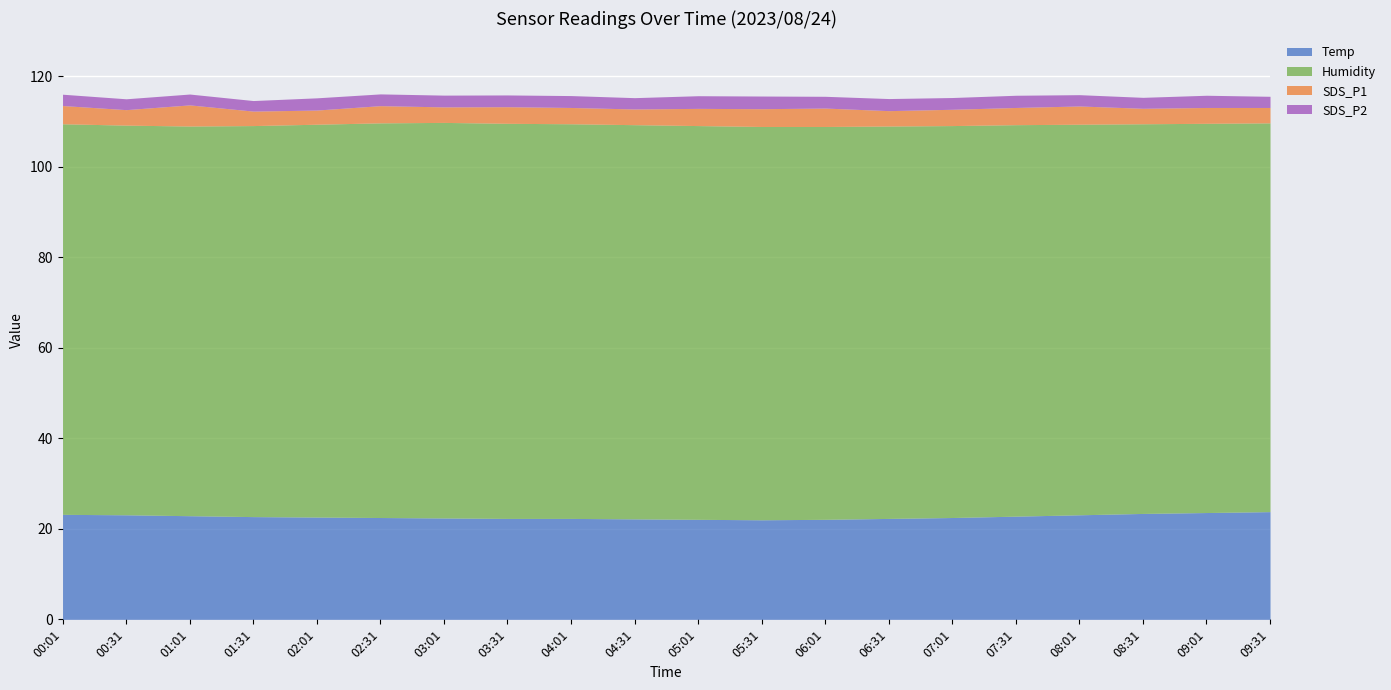

True or false: Humidity has a value of 125.6 at 09:31.

False